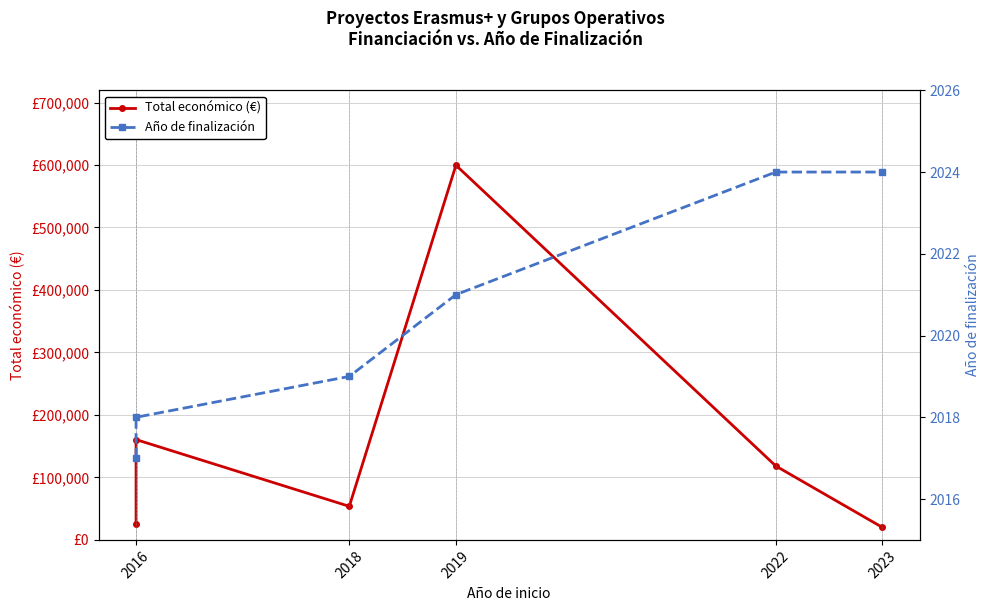

Is the value of Año de finalización at 2016 greater than the value of Total económico (€) at 2016?

No